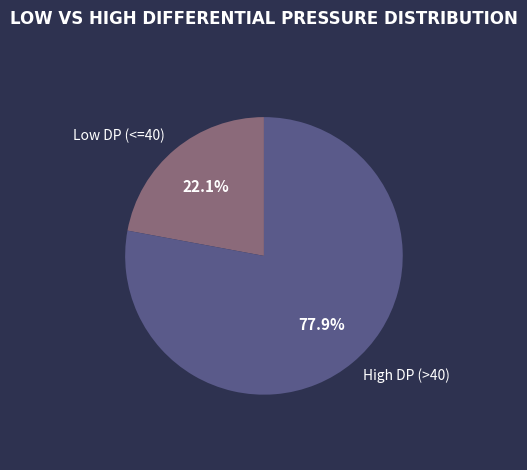

Between High DP (>40) and Low DP (<=40), which is larger?

High DP (>40)